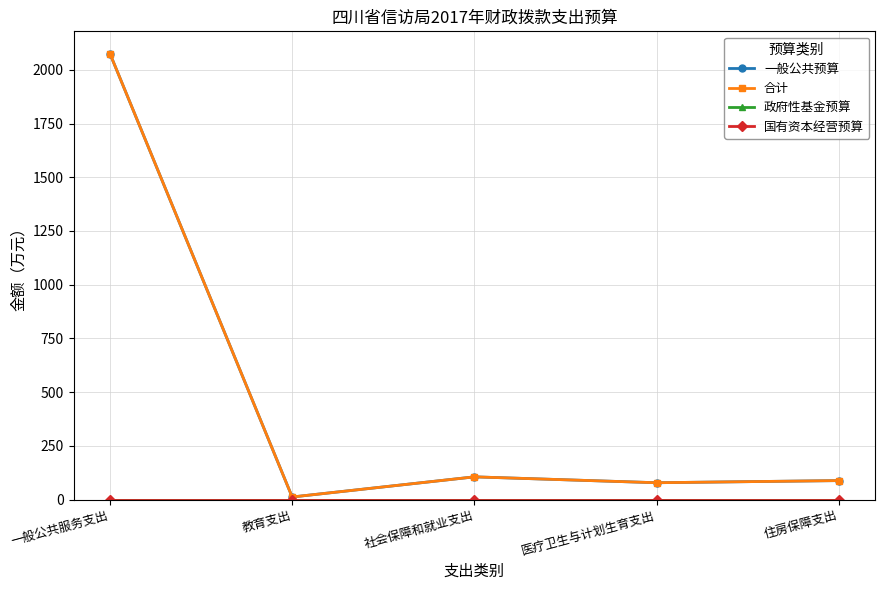

Which series has the largest range (max minus min)?

一般公共预算